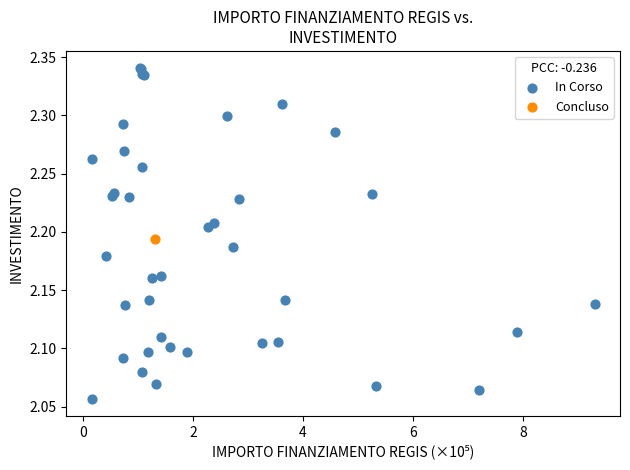

What are all the series names shown in the legend?

In Corso, Concluso